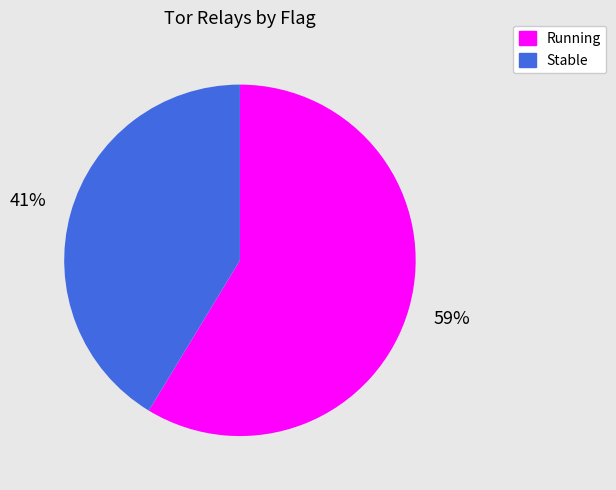

Which category has the smallest portion of the pie?

Stable